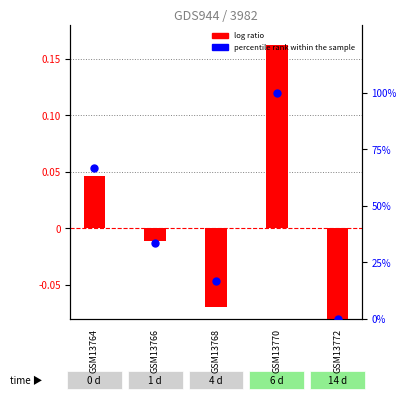

At how many categories does at least one series exceed 92?

1